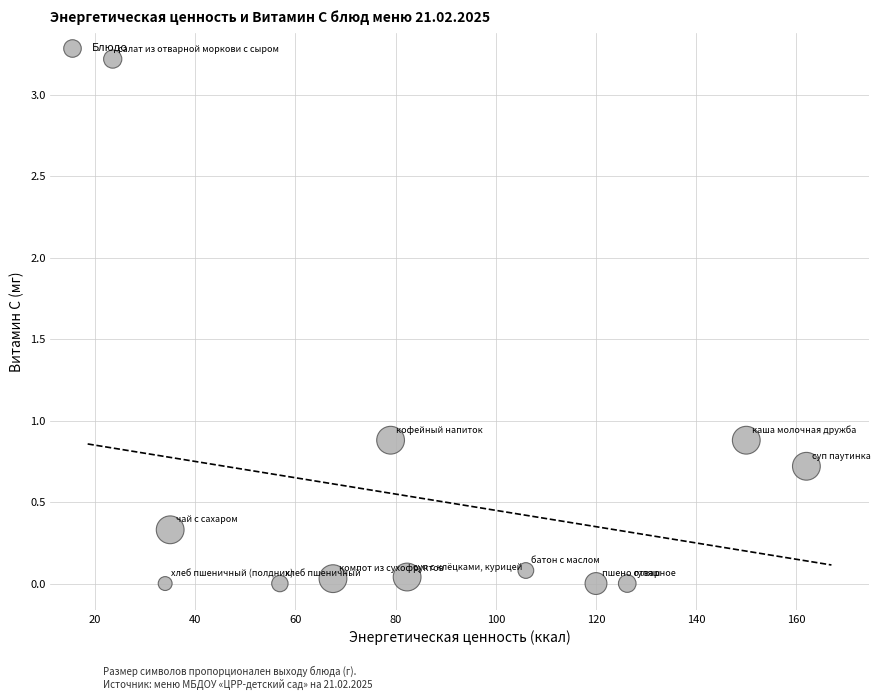

What is the average X value?

86.9